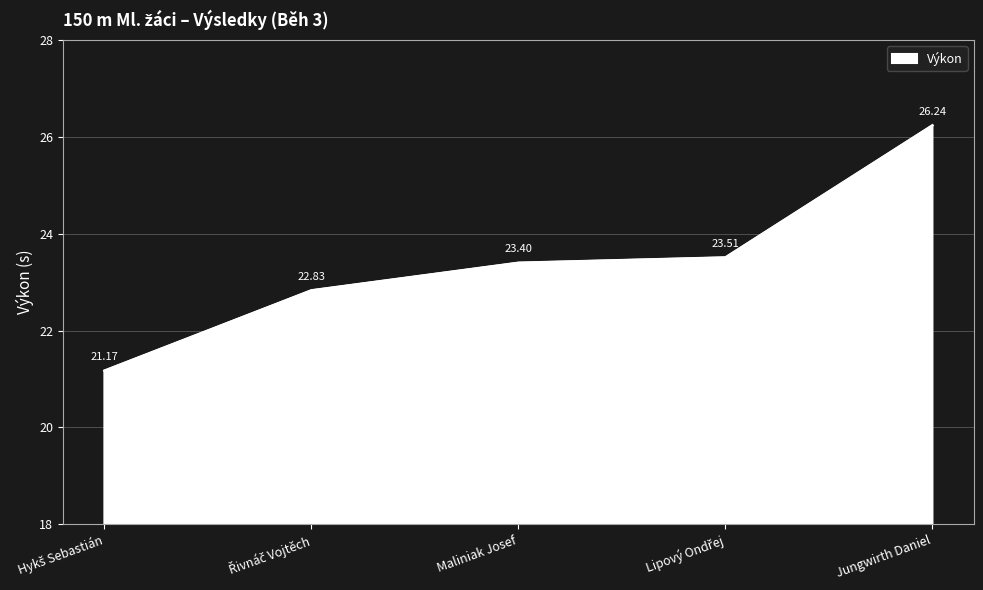

True or false: the data has more than 0 interior local peaks.

False